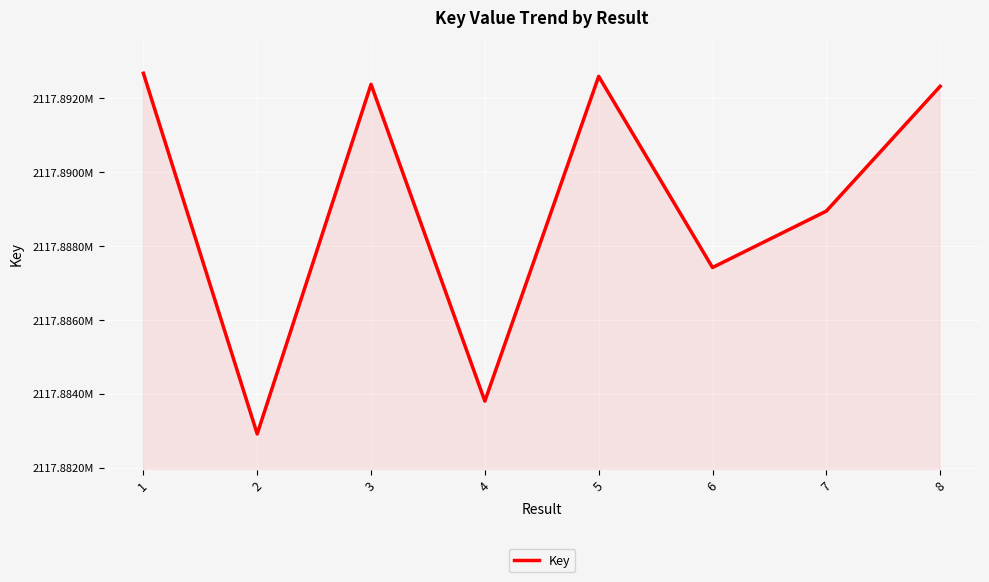

At which category does the data reach its first local valley?

2